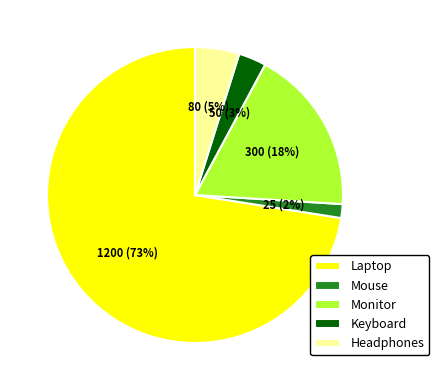

Do Laptop and Monitor together represent more than half of the pie?

Yes